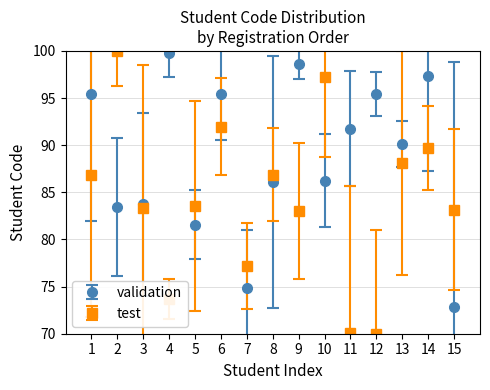

What is the spread (max minus min) of values at 6?

3.4